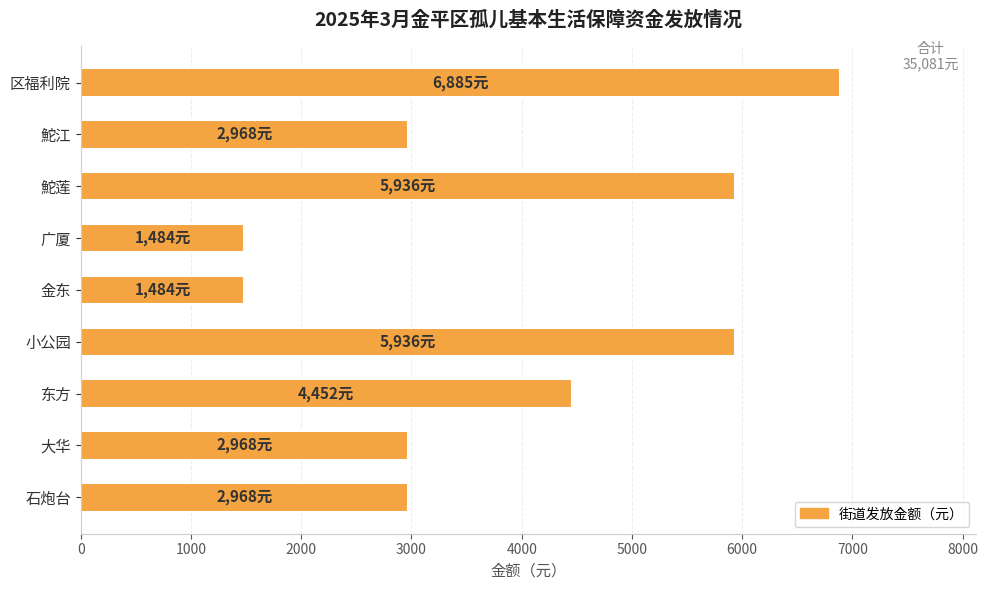

Which category has the highest value across all series?

区福利院